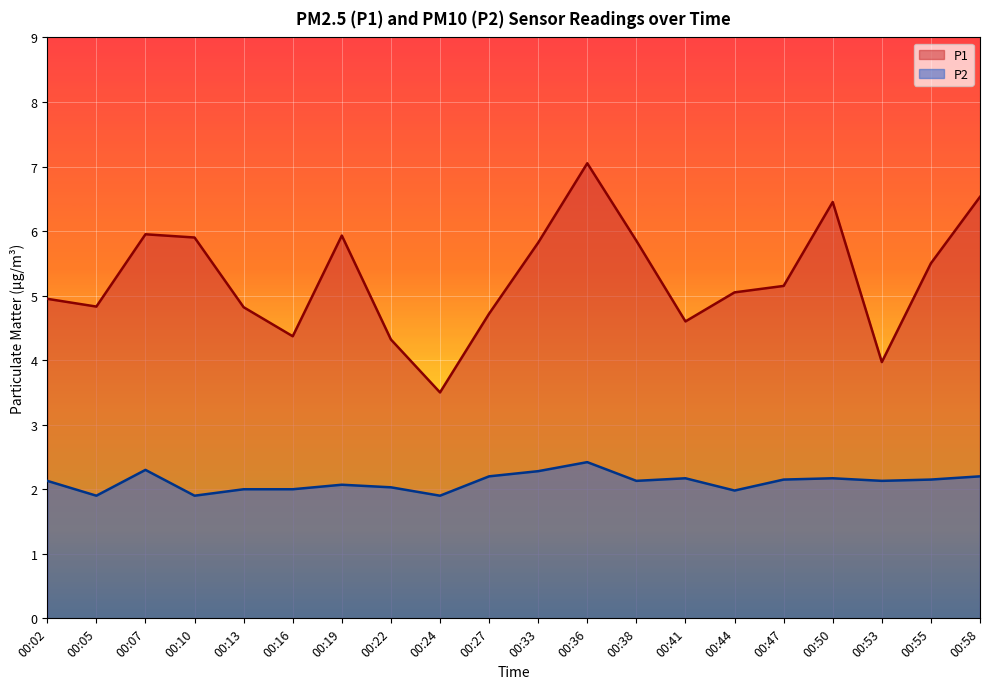

What is the spread (max minus min) of values at 00:44?

3.1